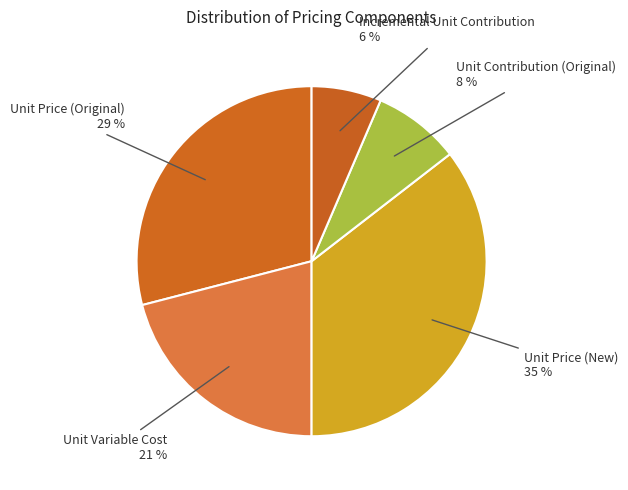

To the nearest percent, what is the average slice percentage?

20%